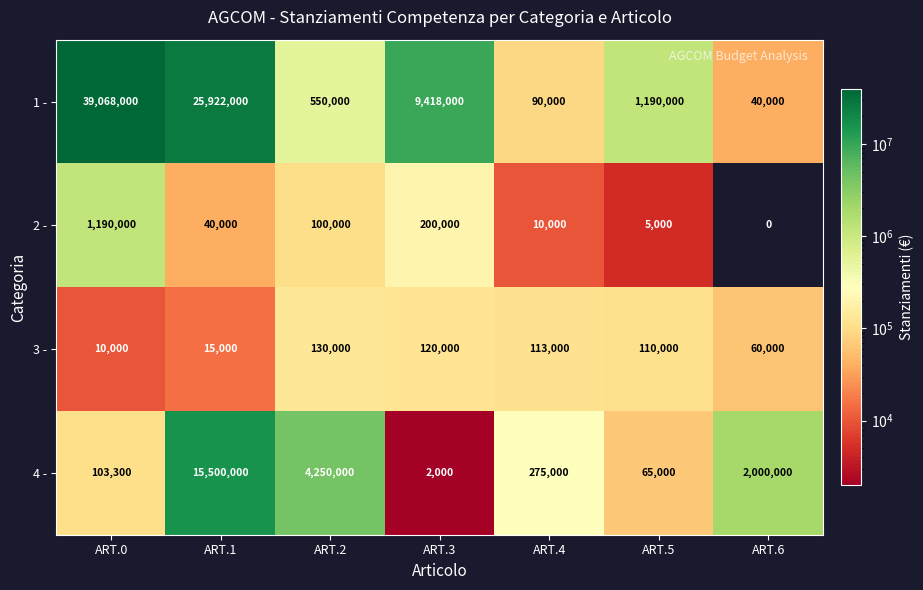

Reading left to right, extract all data points from this chart.

1 -: ART.0=39068000	ART.1=25922000	ART.2=550000	ART.3=9418000	ART.4=90000	ART.5=1190000	ART.6=40000
2 -: ART.0=1190000	ART.1=40000	ART.2=100000	ART.3=200000	ART.4=10000	ART.5=5000	ART.6=0
3 -: ART.0=10000	ART.1=15000	ART.2=130000	ART.3=120000	ART.4=113000	ART.5=110000	ART.6=60000
4 -: ART.0=103300	ART.1=15500000	ART.2=4250000	ART.3=2000	ART.4=275000	ART.5=65000	ART.6=2000000